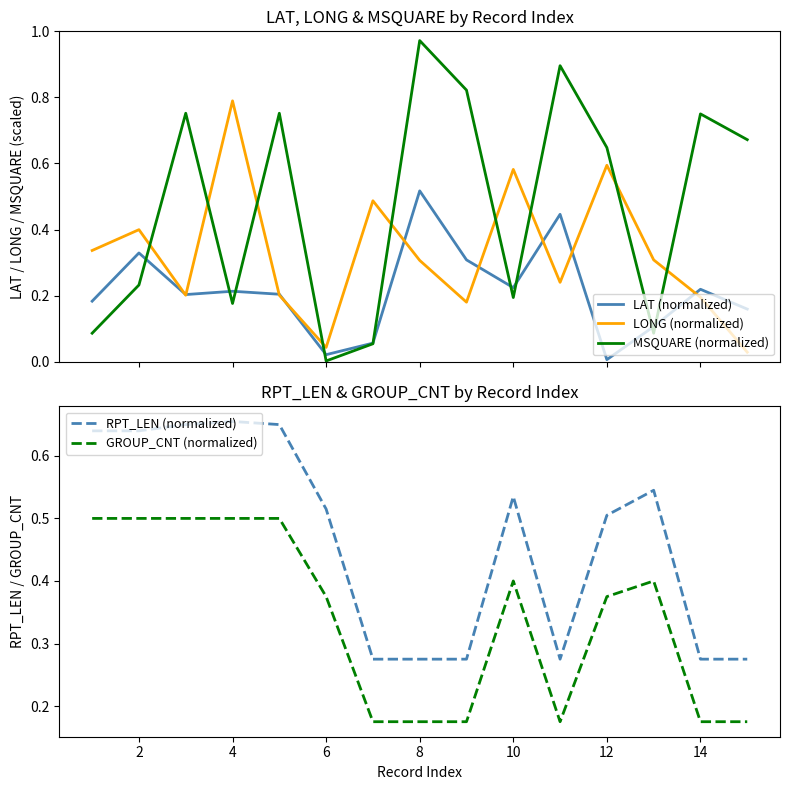

True or false: RPT_LEN (normalized) and GROUP_CNT (normalized) intersect in this chart.

False